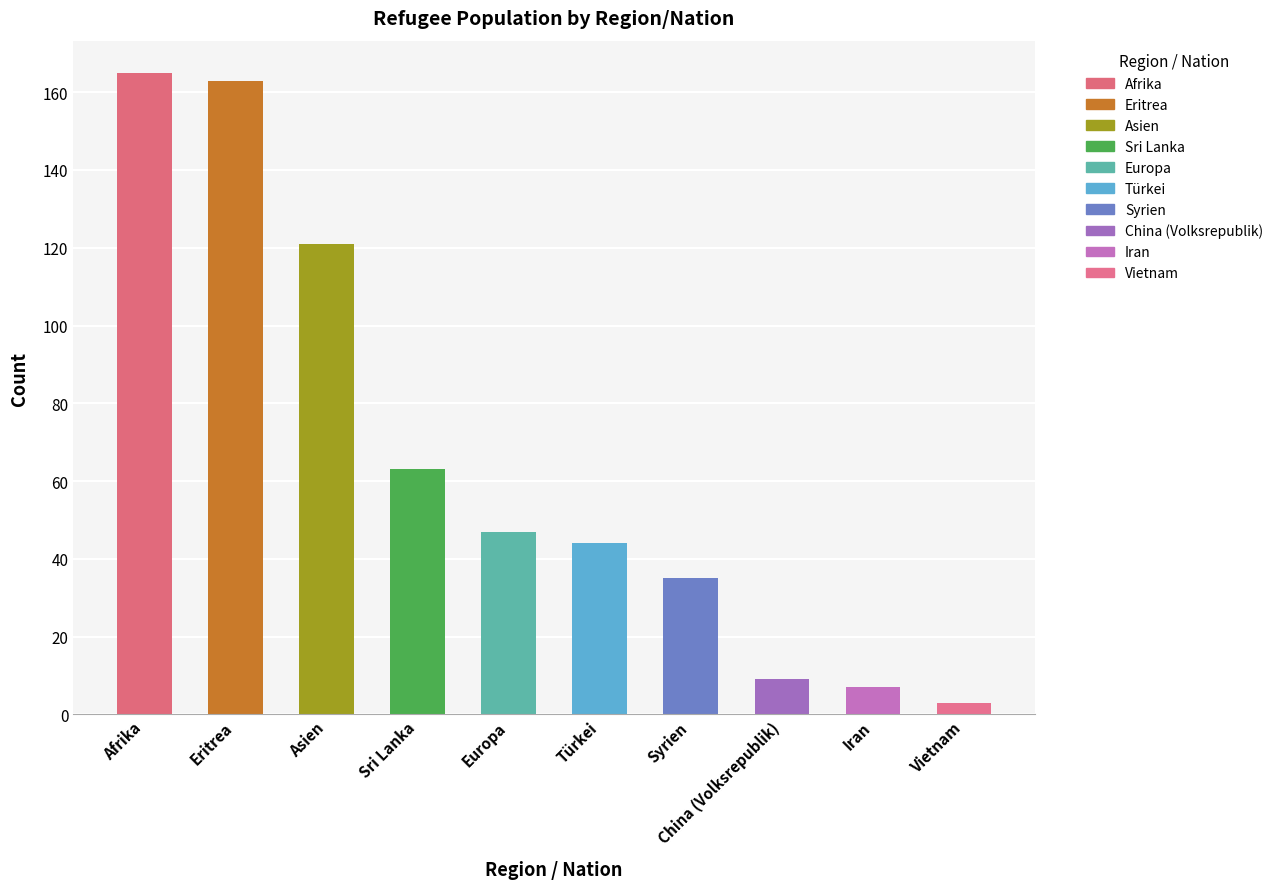

What is the sum of the values at Türkei and China (Volksrepublik)?

53